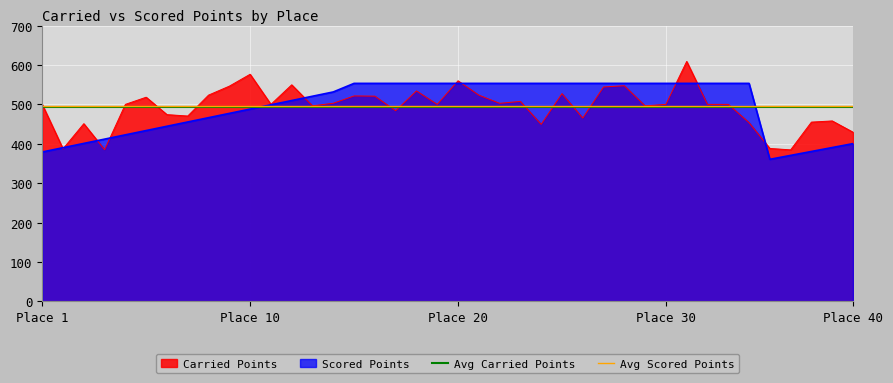

What is the lowest value of the Carried Points series?

384.5